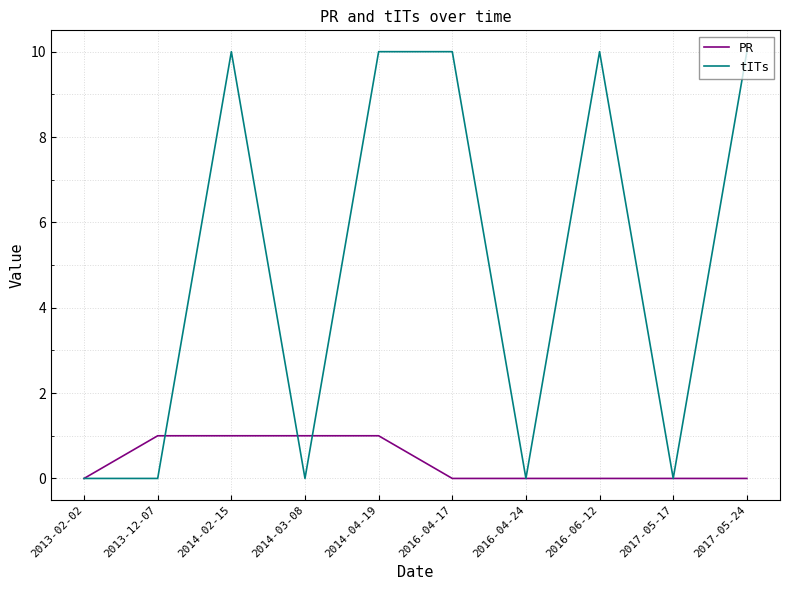

What is the maximum value shown in the chart?

10